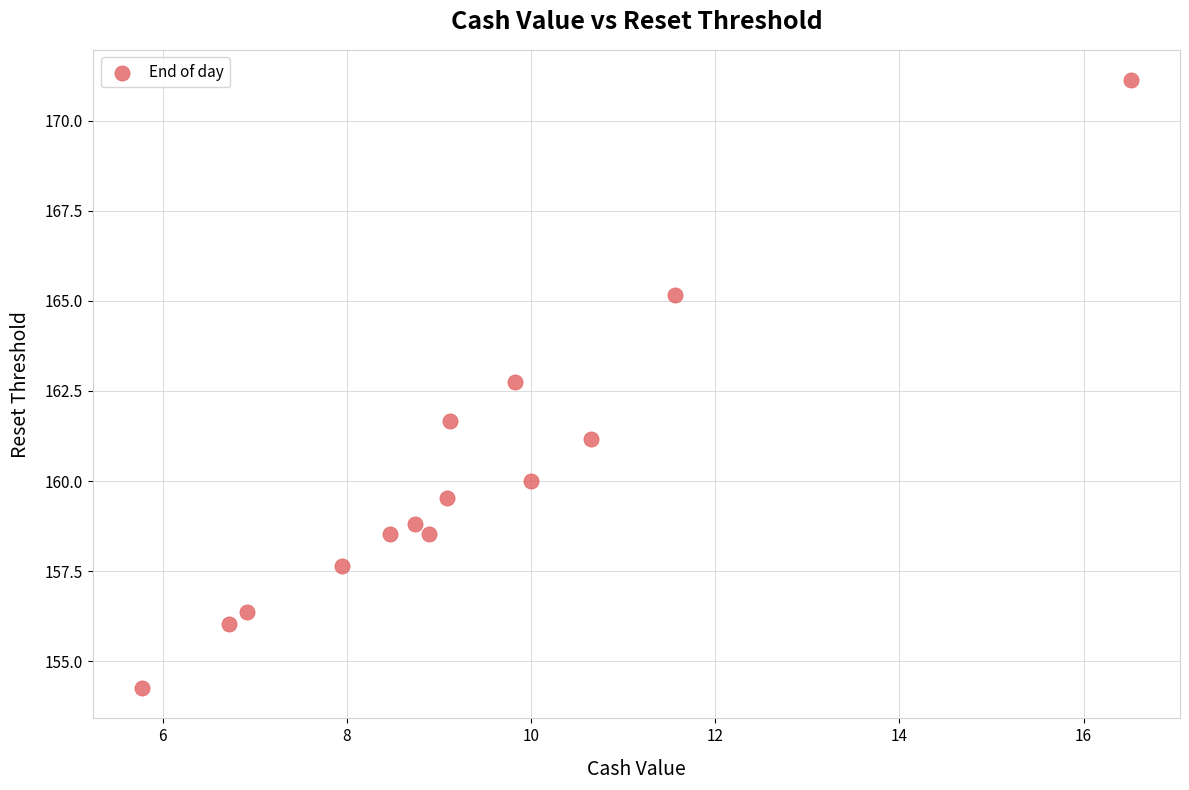

What Y value in the scatter plot is closest to 162?

161.7